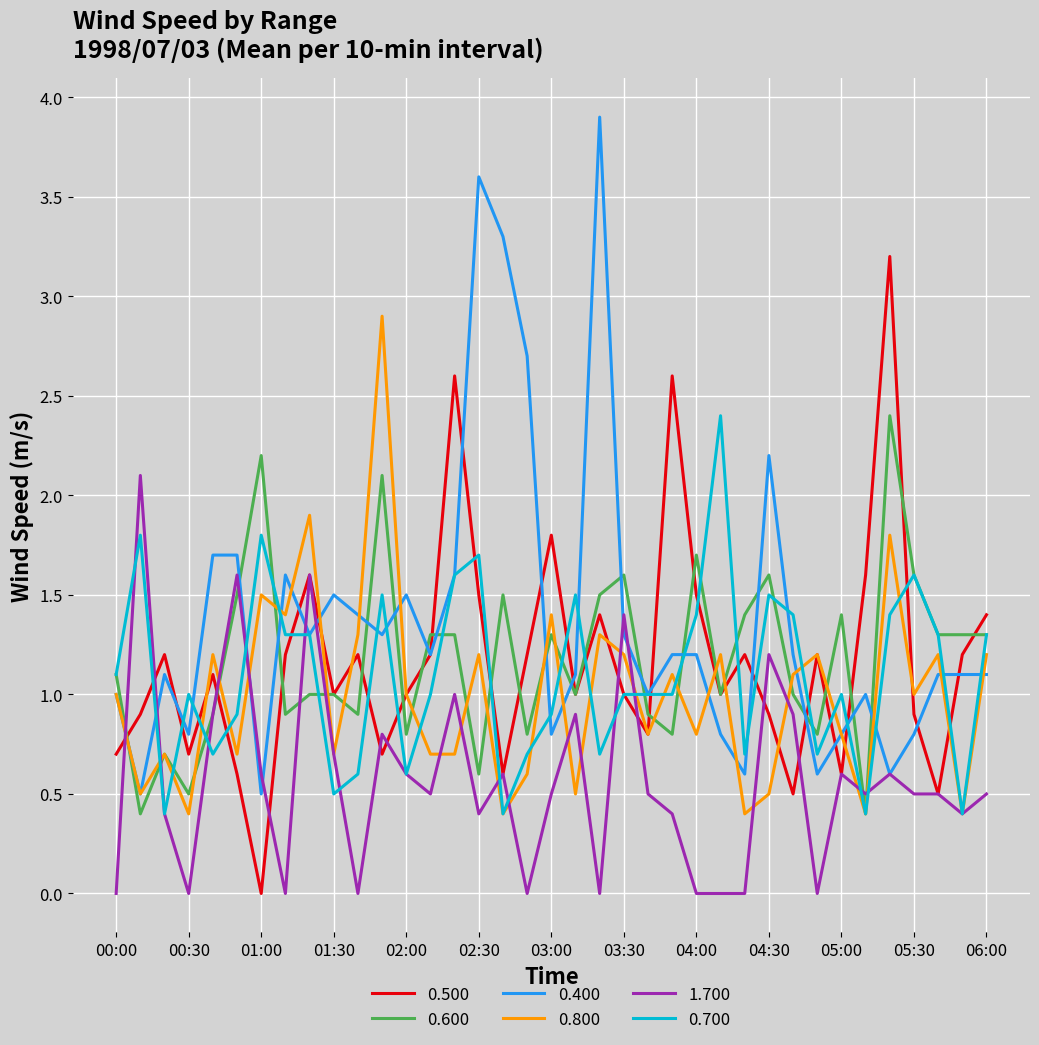

Which series has the largest range (max minus min)?

0.400